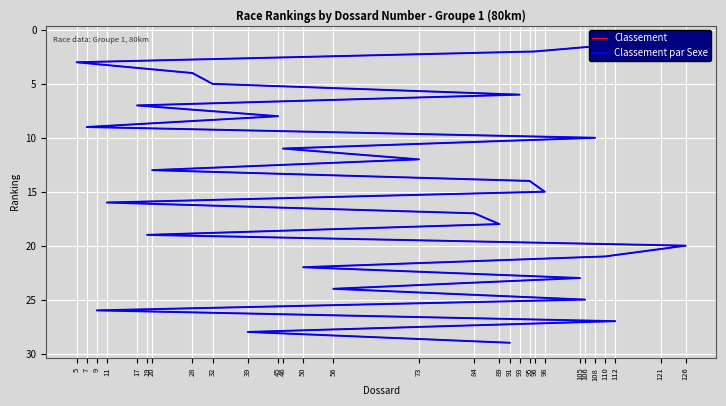

True or false: Classement and Classement par Sexe intersect in this chart.

False